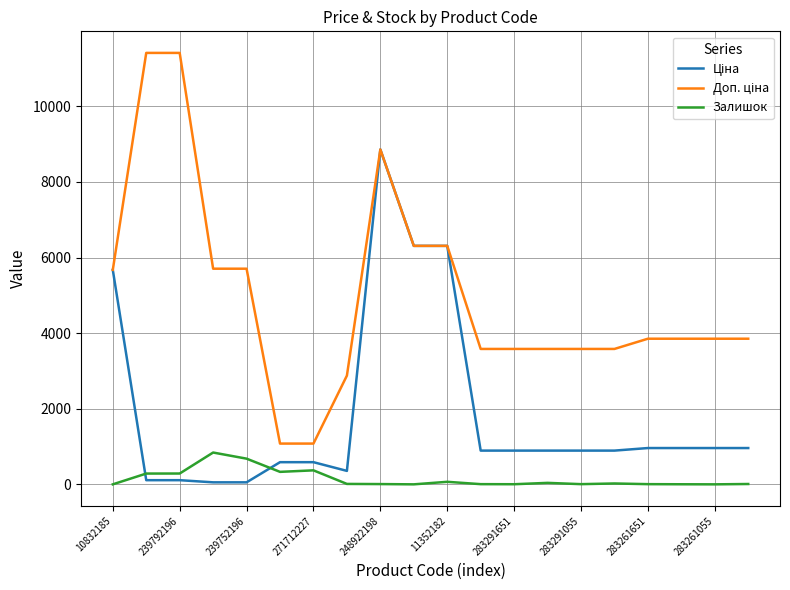

What is the difference between the maximum and minimum values in the Залишок series?

841.0